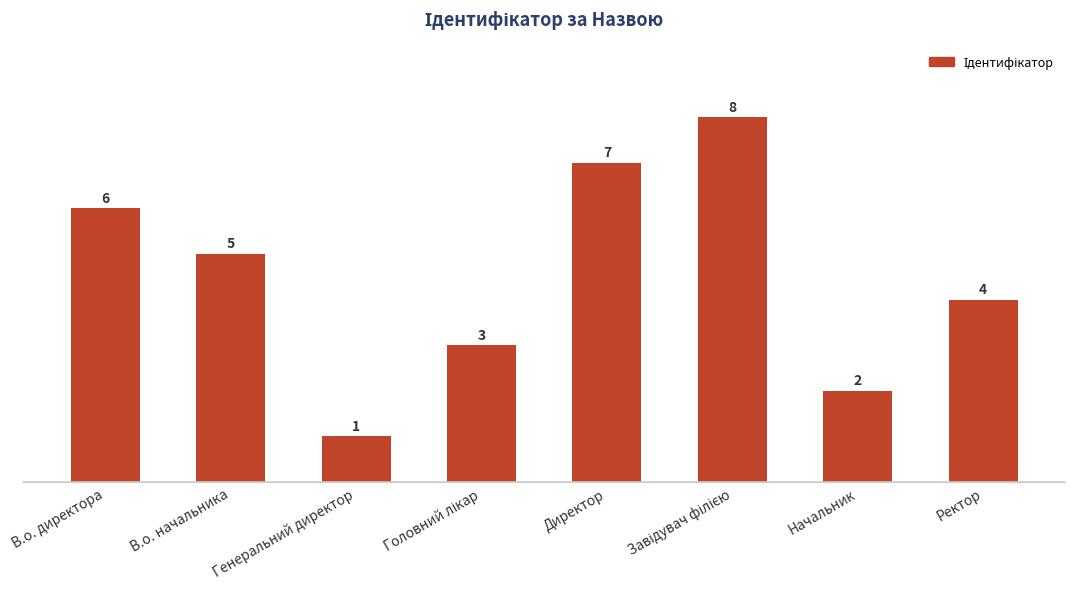

What is the maximum value shown in the chart?

8